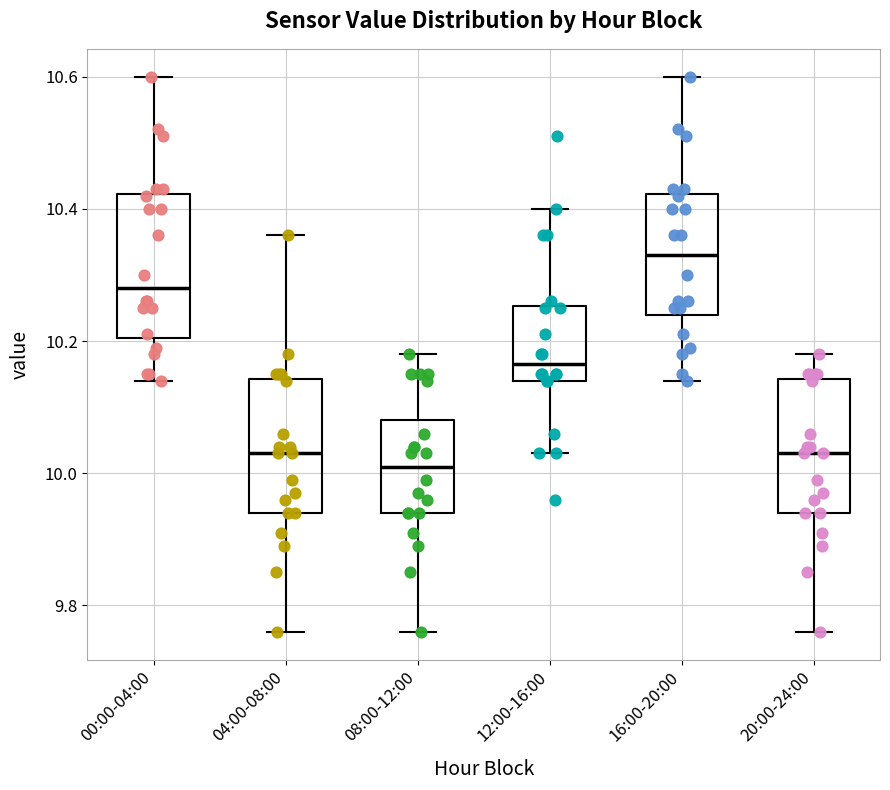

Reading left to right, read every box against the y-axis: the position of its median line, the range the box covers, and the ends of its whiskers. The values are not printed on the chart, so give them approximately, as read against the axis.

00:00-04:00: median 10.28, box 10.20 to 10.42, whiskers 10.14 to 10.60
04:00-08:00: median 10.04, box 9.94 to 10.14, whiskers 9.76 to 10.36
08:00-12:00: median 10.02, box 9.94 to 10.08, whiskers 9.76 to 10.18
12:00-16:00: median 10.16, box 10.14 to 10.26, whiskers 10.04 to 10.40
16:00-20:00: median 10.34, box 10.24 to 10.42, whiskers 10.14 to 10.60
20:00-24:00: median 10.04, box 9.94 to 10.14, whiskers 9.76 to 10.18